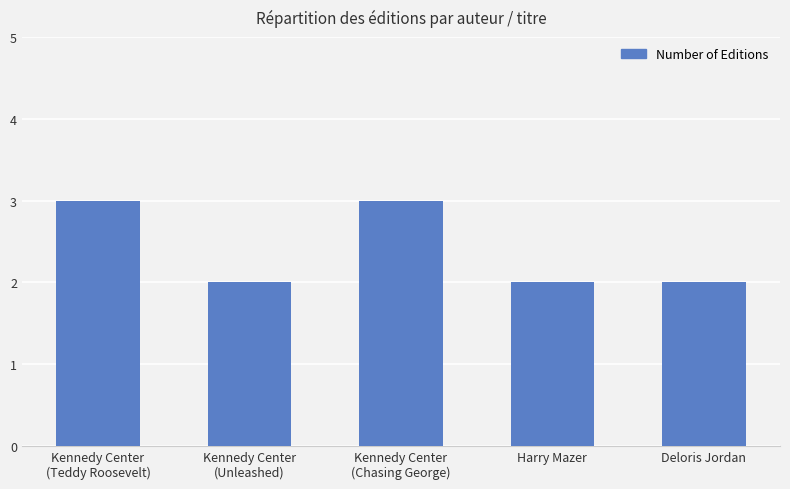

What is the greatest value displayed?

3